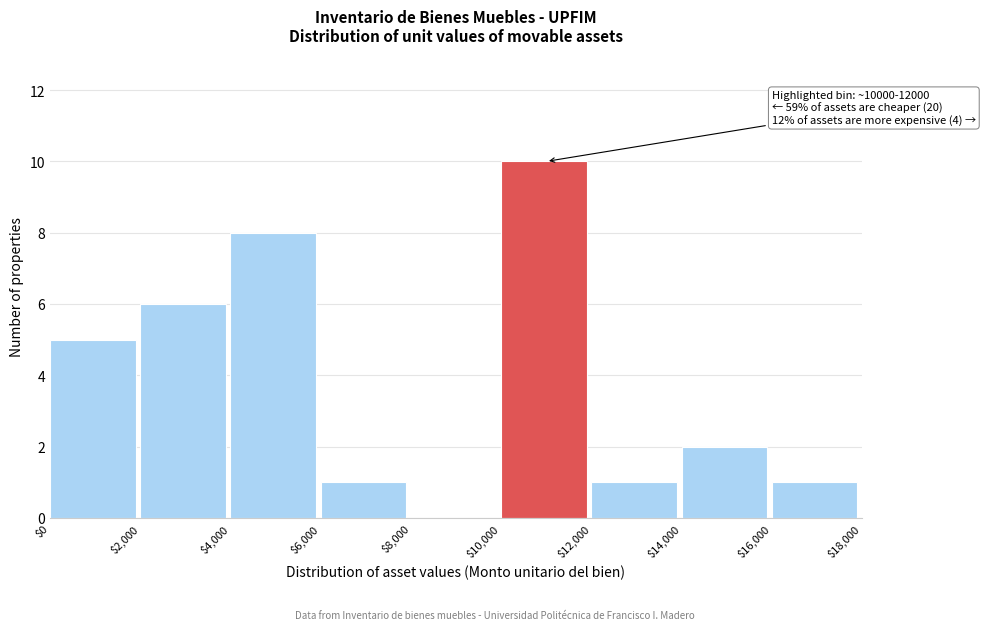

Over which range of the x-axis is the bar tallest?

$10,000 to $12,000